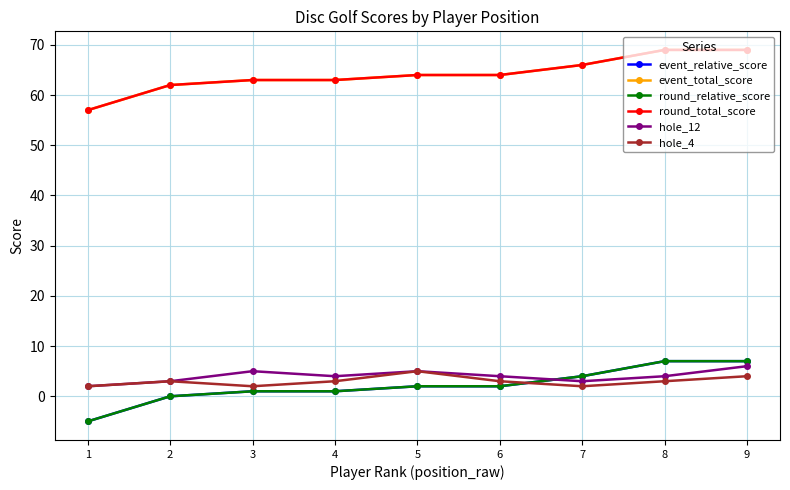

Is this an area chart (filled region under the line)?

No